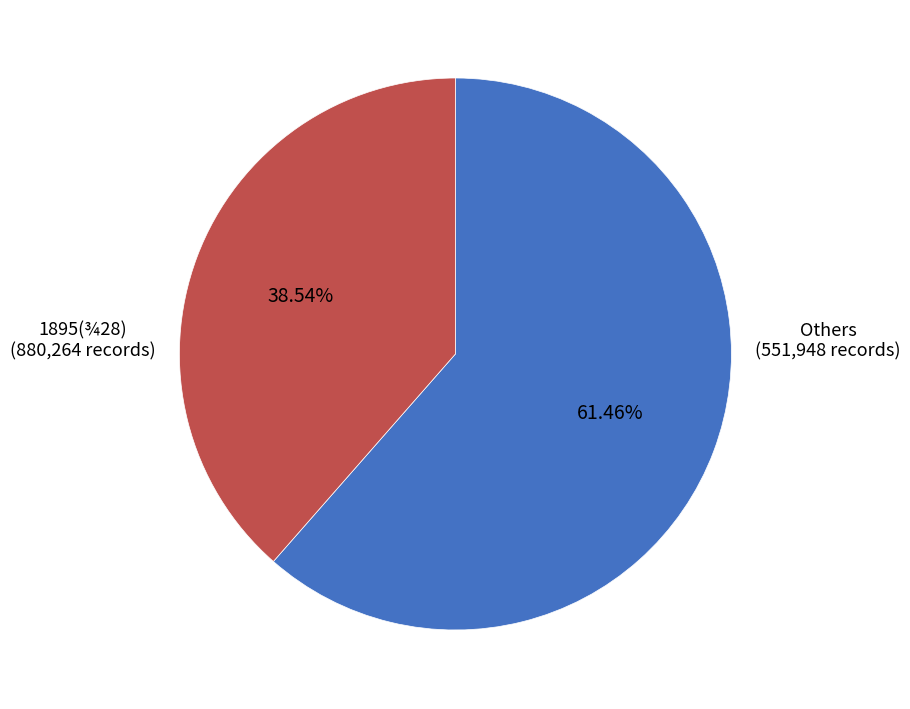

Does any single category account for the majority?

Yes